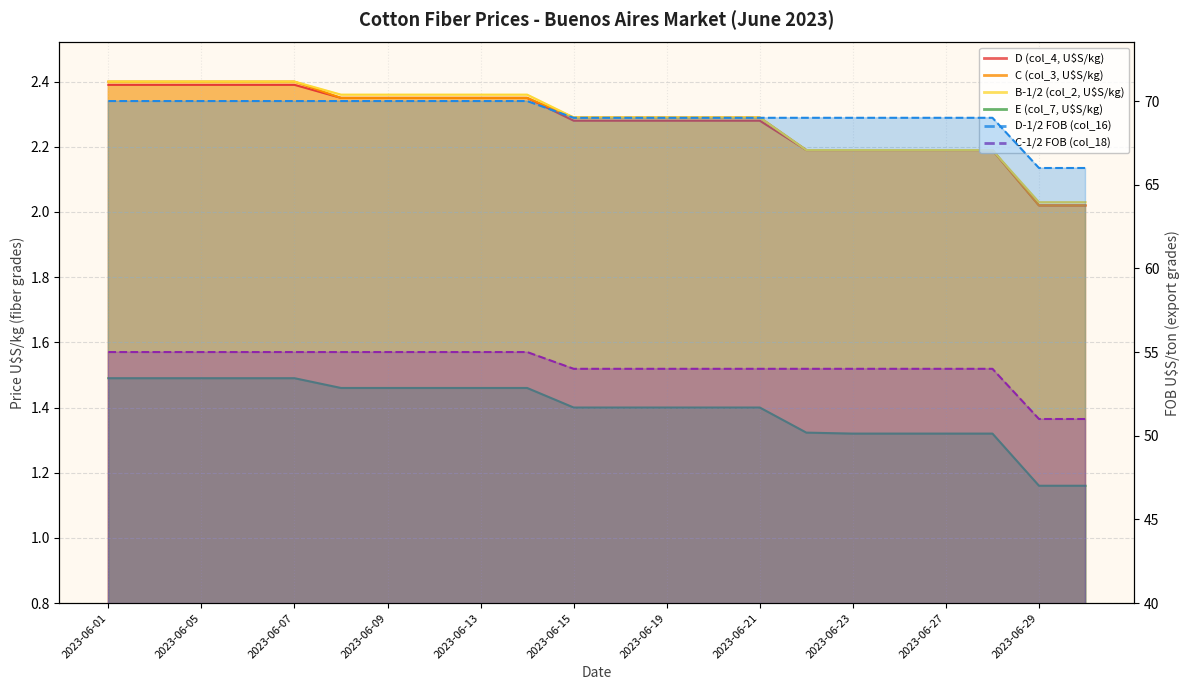

True or false: D-1/2 FOB (col_16) has more than 0 interior local peaks.

False